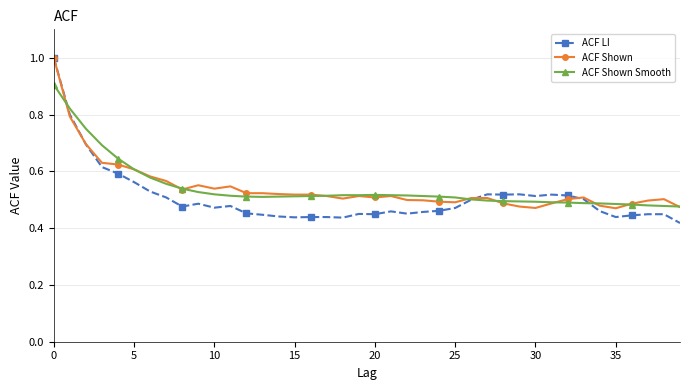

Which series has the widest spread of values?

ACF LI